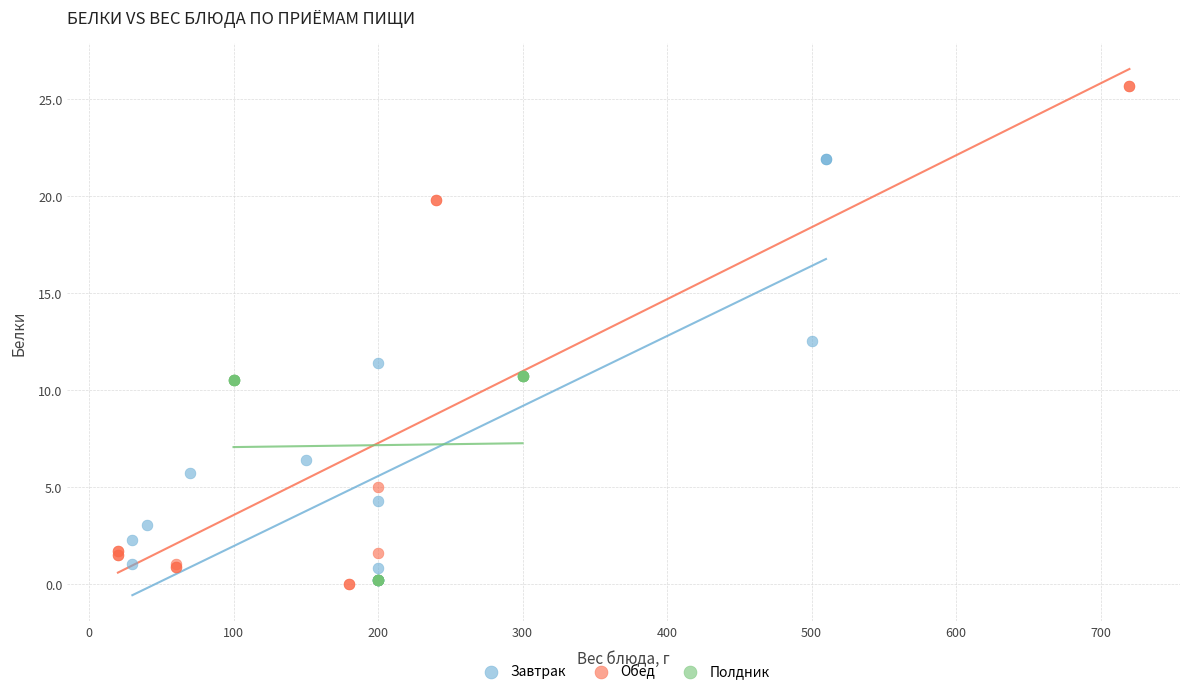

Which series has the widest spread of Y values?

Обед